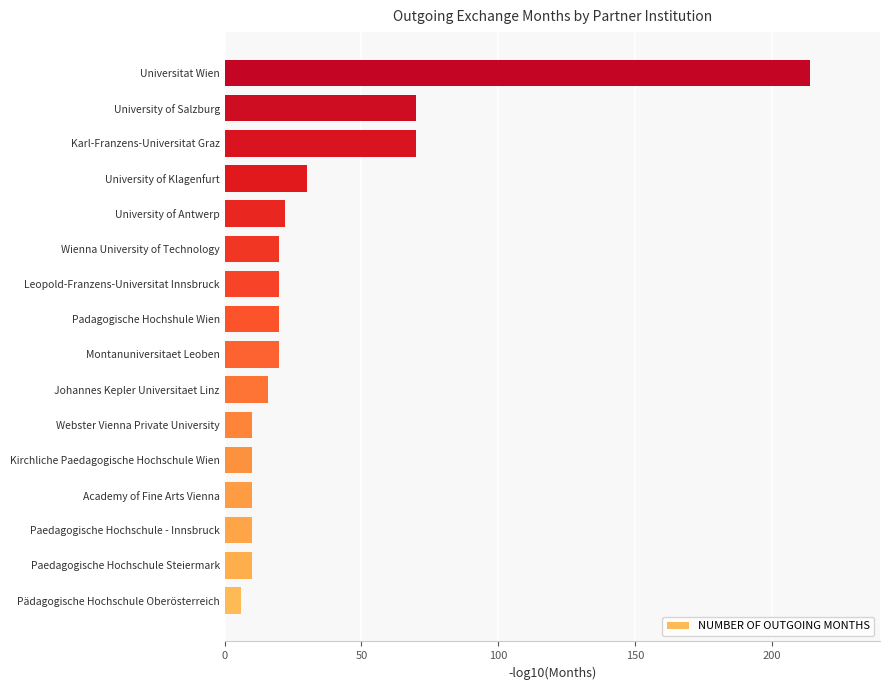

What is the average value?

35